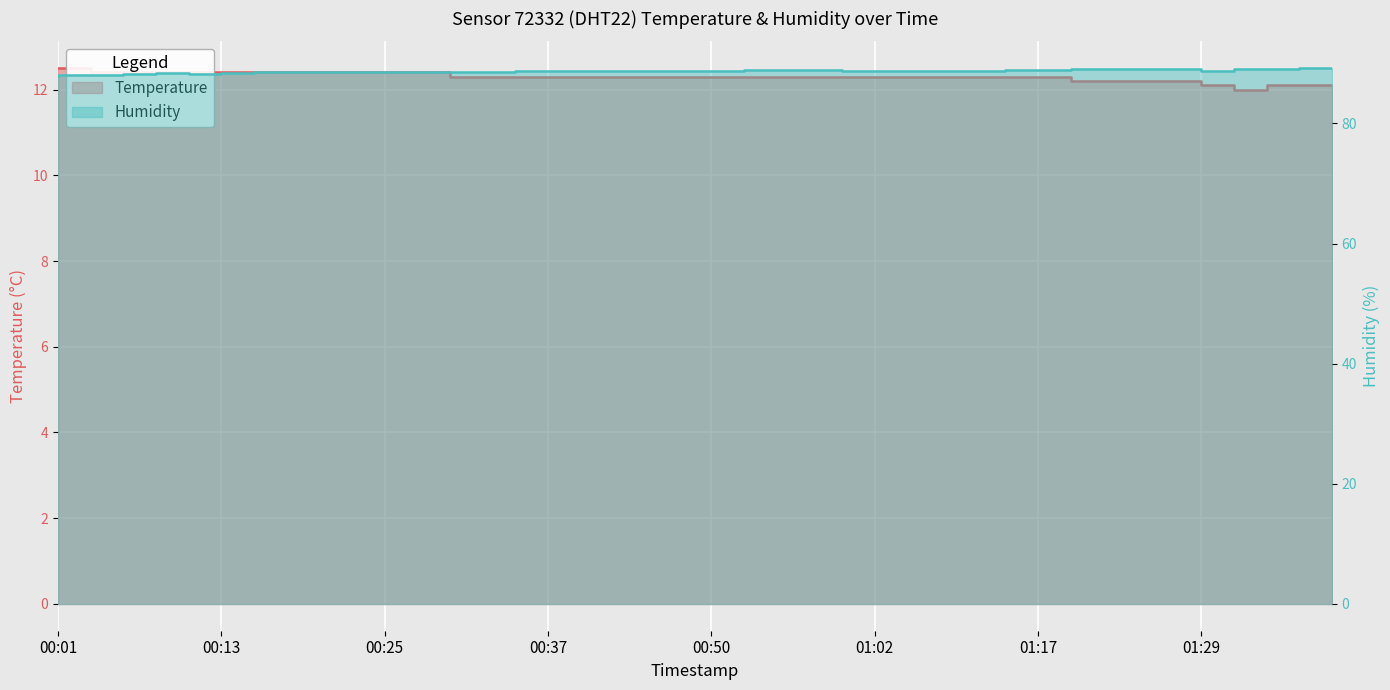

Is the value of temperature at 01:36 greater than the value of humidity at 01:19?

No